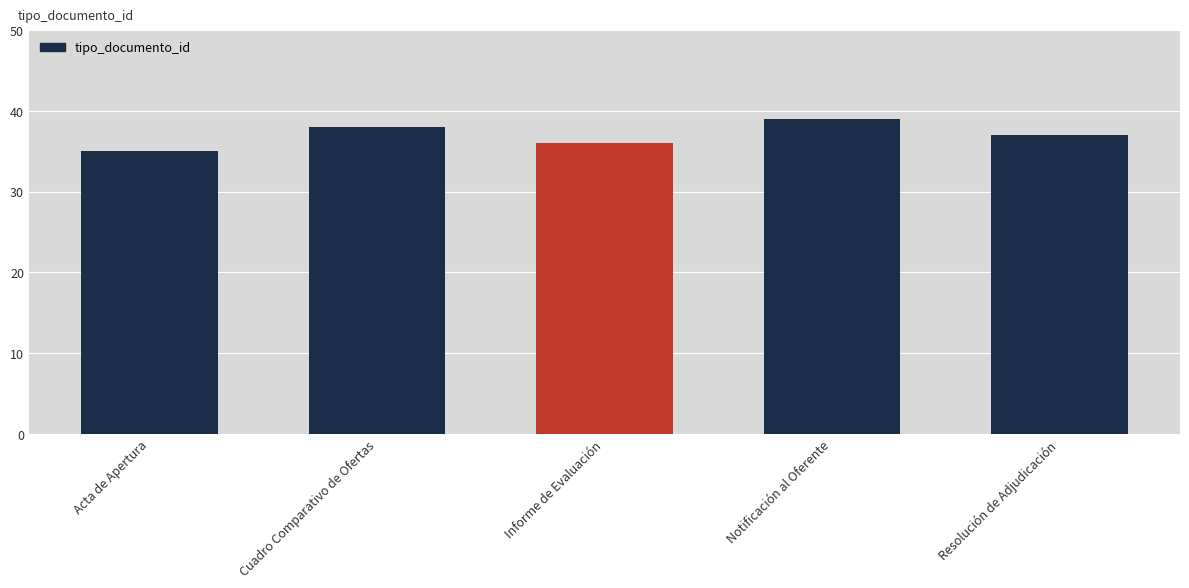

How many values are below 37?

2